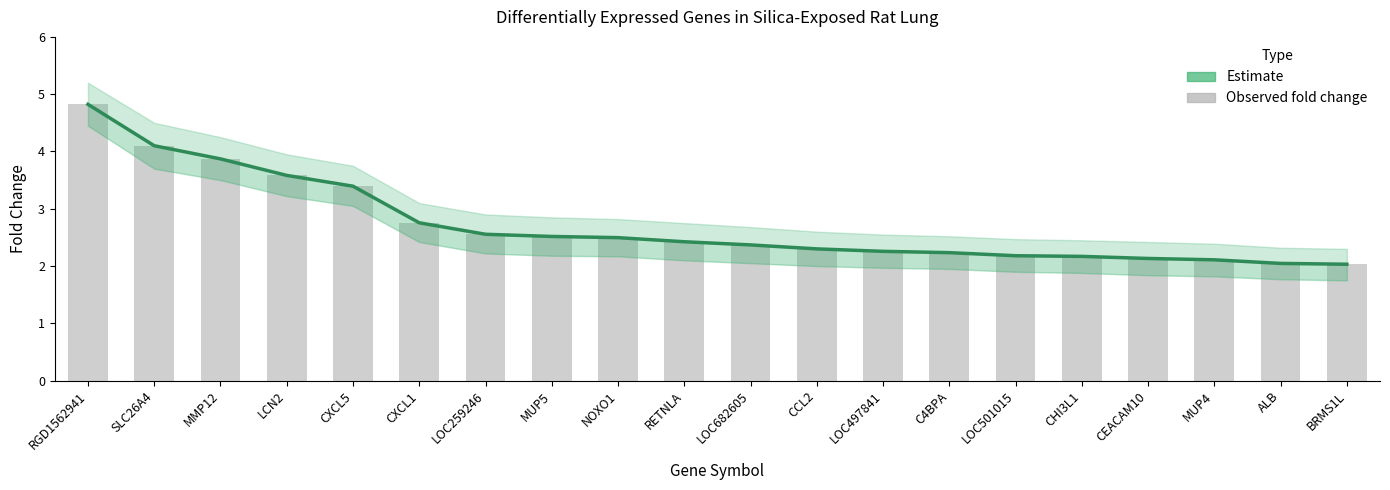

Are the bars grouped side by side (vs. stacked)?

Yes